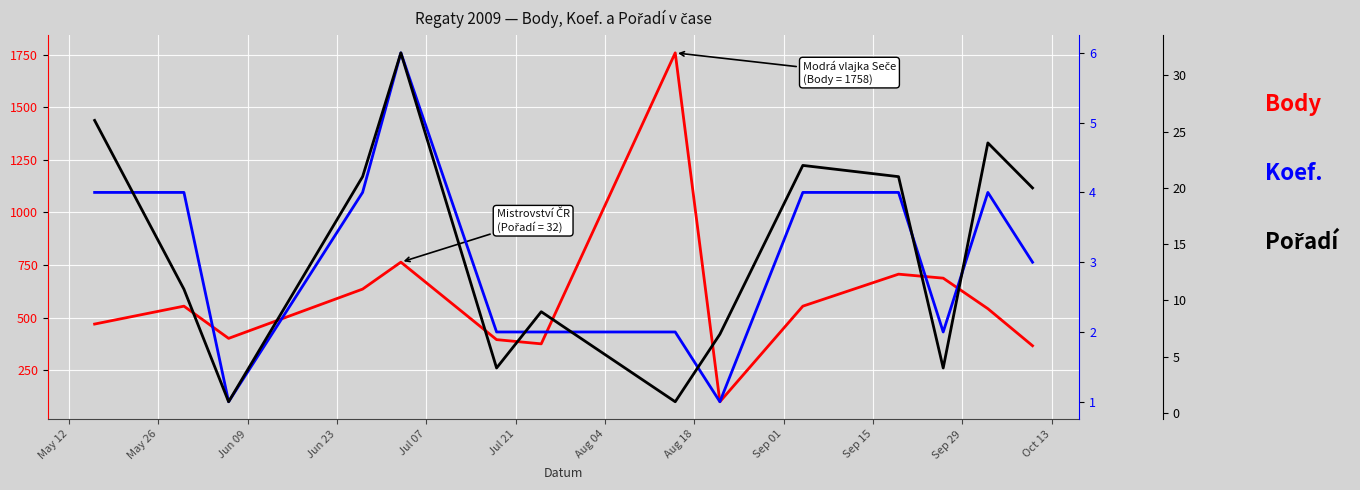

How many data points does each series have?

14